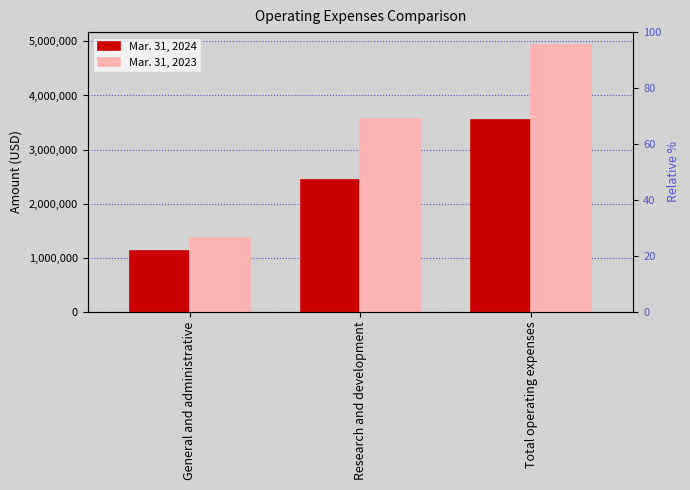

What position from the right is General and administrative?

3